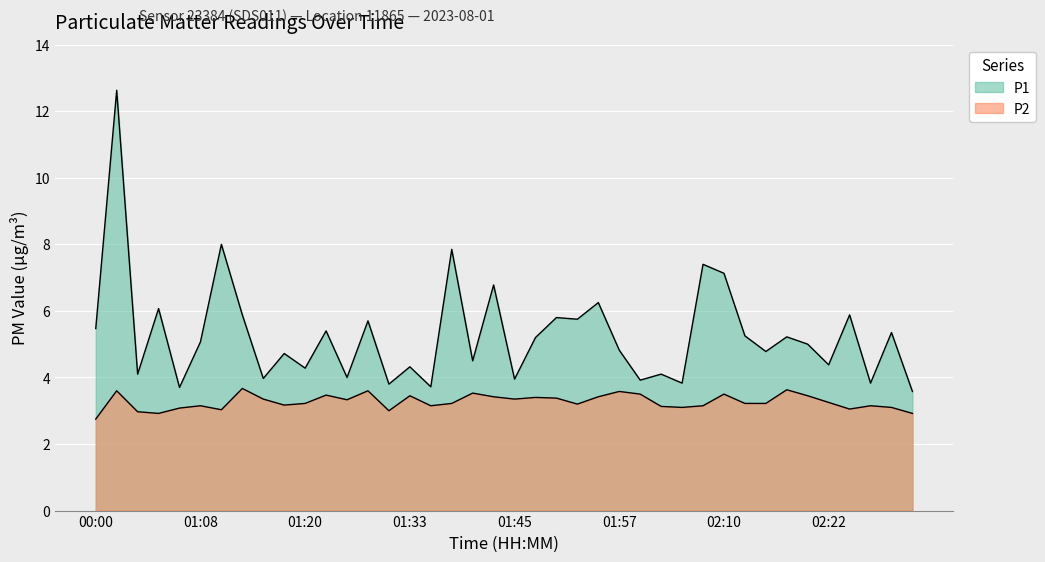

Rank the categories by P2 value from highest to lowest.

01:13, 02:17, 00:02, 01:28, 01:57, 01:40, 02:00, 02:10, 01:23, 01:33, 02:19, 01:43, 01:55, 01:47, 01:50, 01:15, 01:45, 01:25, 02:22, 01:20, 01:38, 02:12, 02:15, 01:52, 01:18, 01:08, 01:35, 02:07, 02:27, 02:02, 02:05, 02:29, 00:10, 02:24, 01:10, 01:30, 00:05, 00:07, 02:32, 00:00